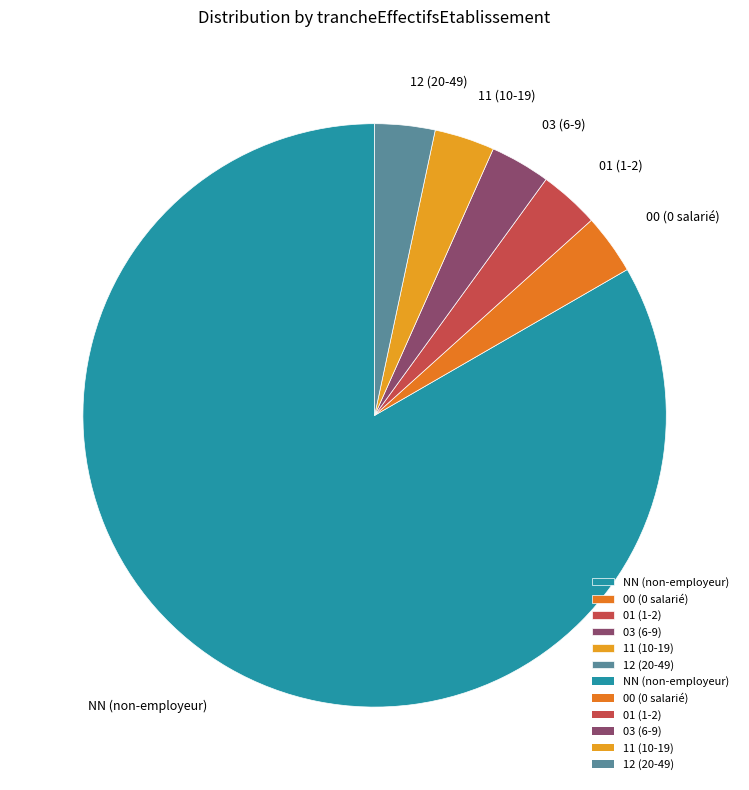

What is the largest slice in the pie chart?

NN (non-employeur)